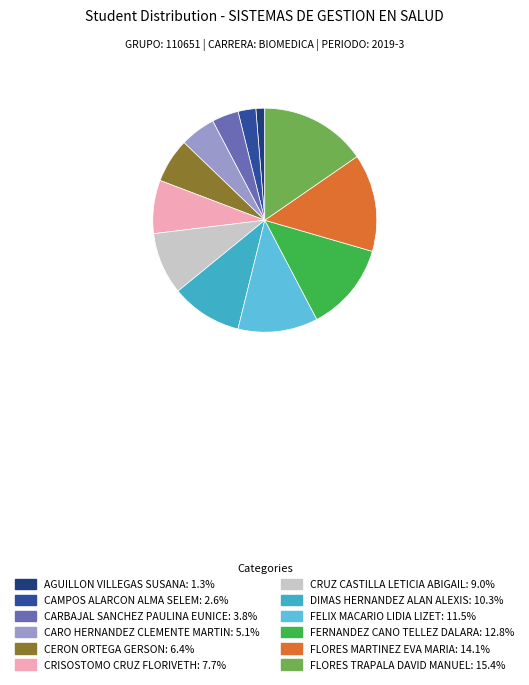

Approximately how many times larger is the value at CAMPOS ALARCON ALMA SELEM: 2.6% compared to CRISOSTOMO CRUZ FLORIVETH: 7.7%?

0.3